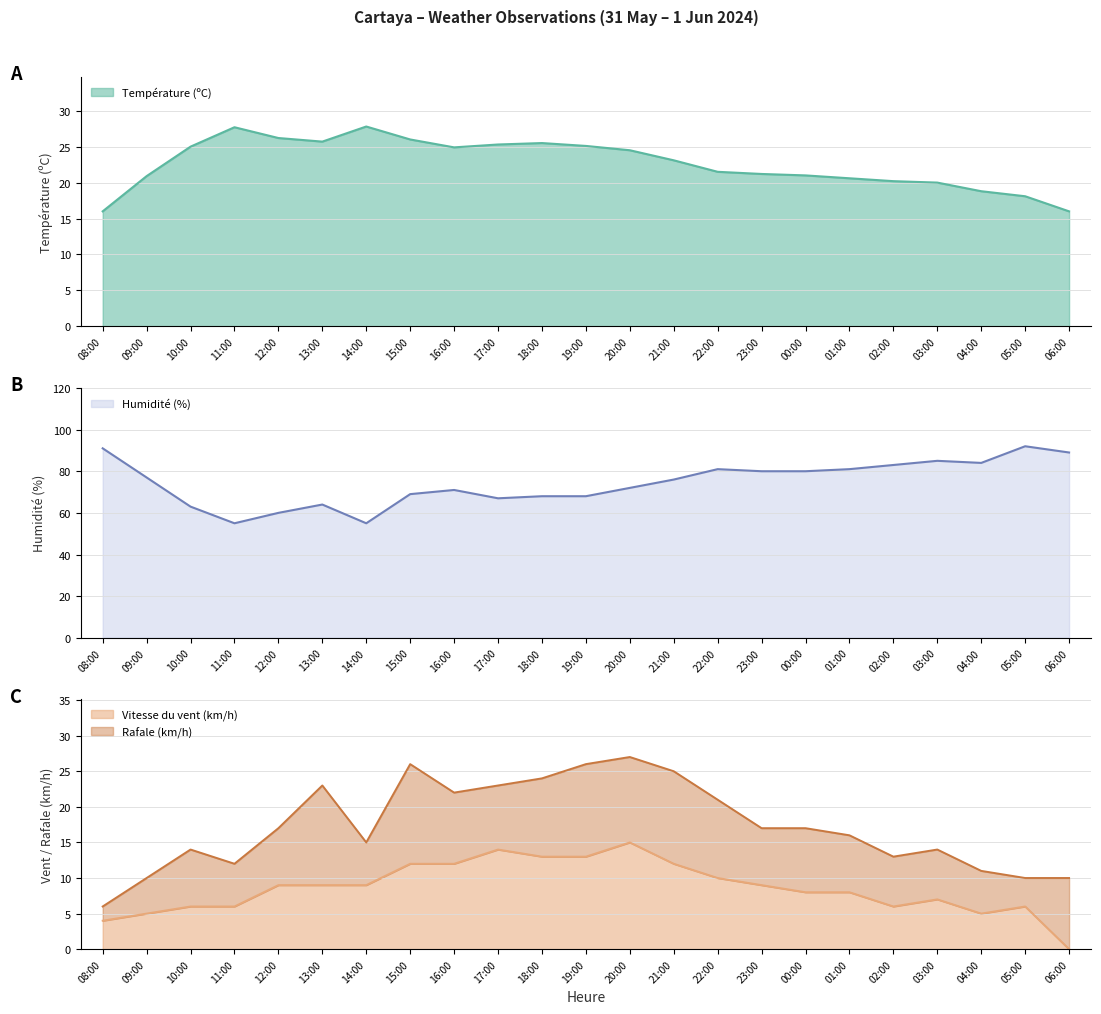

Is the value of Température (ºC) at 09:00 greater than the value of Humidité (%) at 15:00?

No